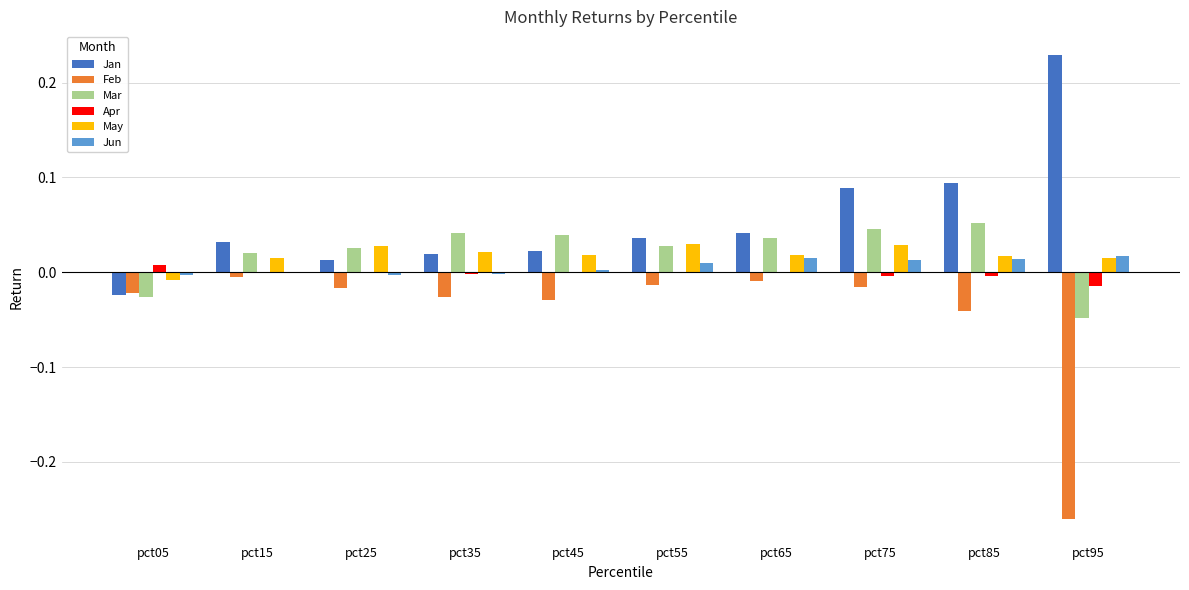

True or false: Feb has a value of -0.0 at pct65.

True